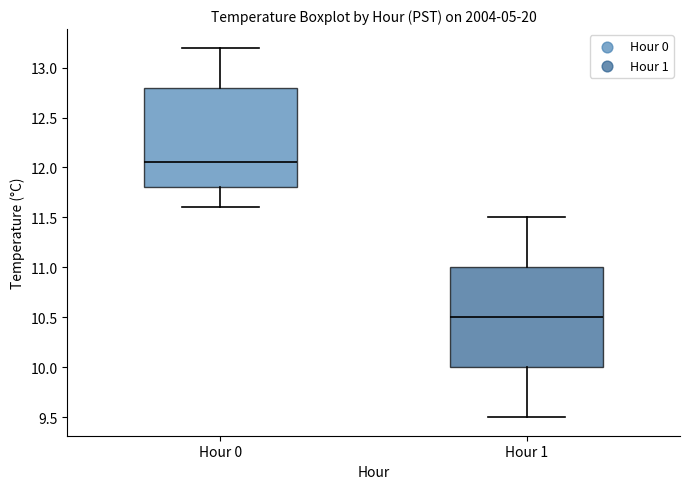

Where is the upper edge of the box for Hour 1 on the y-axis? The values are not printed on the chart, so give them approximately, as read against the axis.

11.00